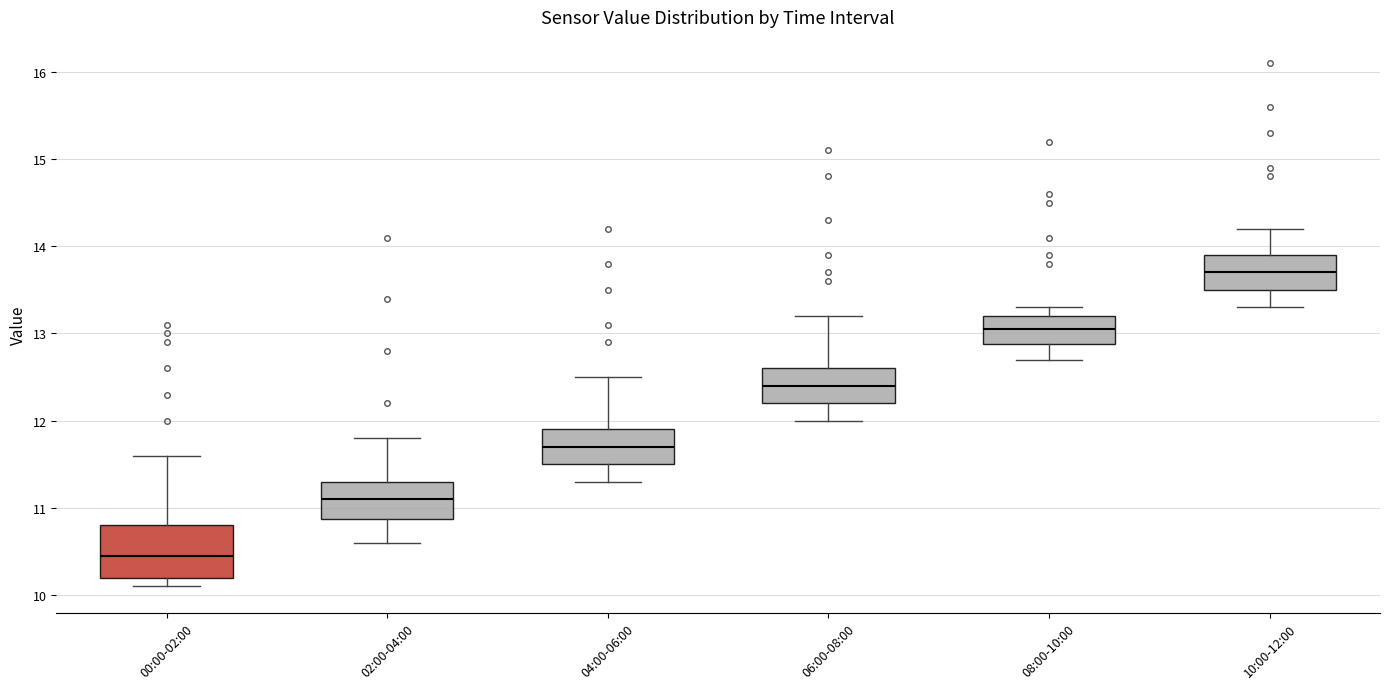

Comparing the boxes themselves (not the whiskers), which one is the tallest?

00:00-02:00